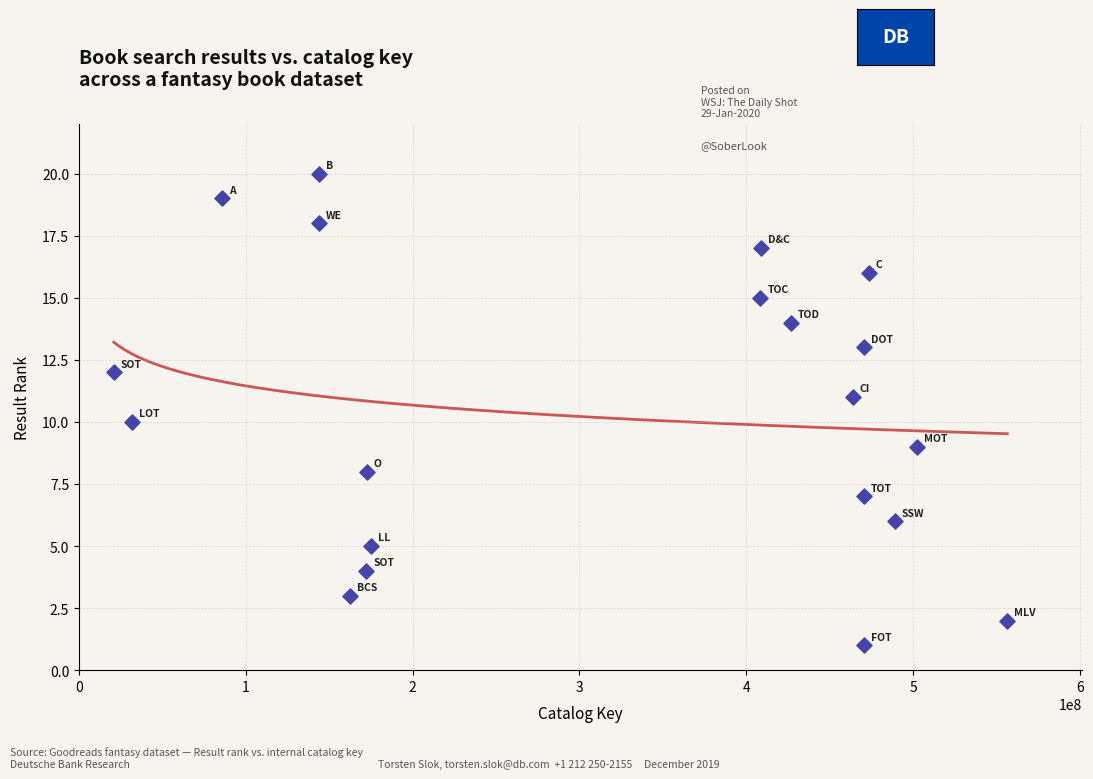

What is the range of Y values (max minus min)?

19